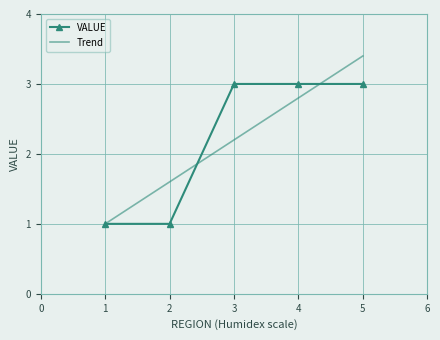

What is the value of the 1st point from the left?

1